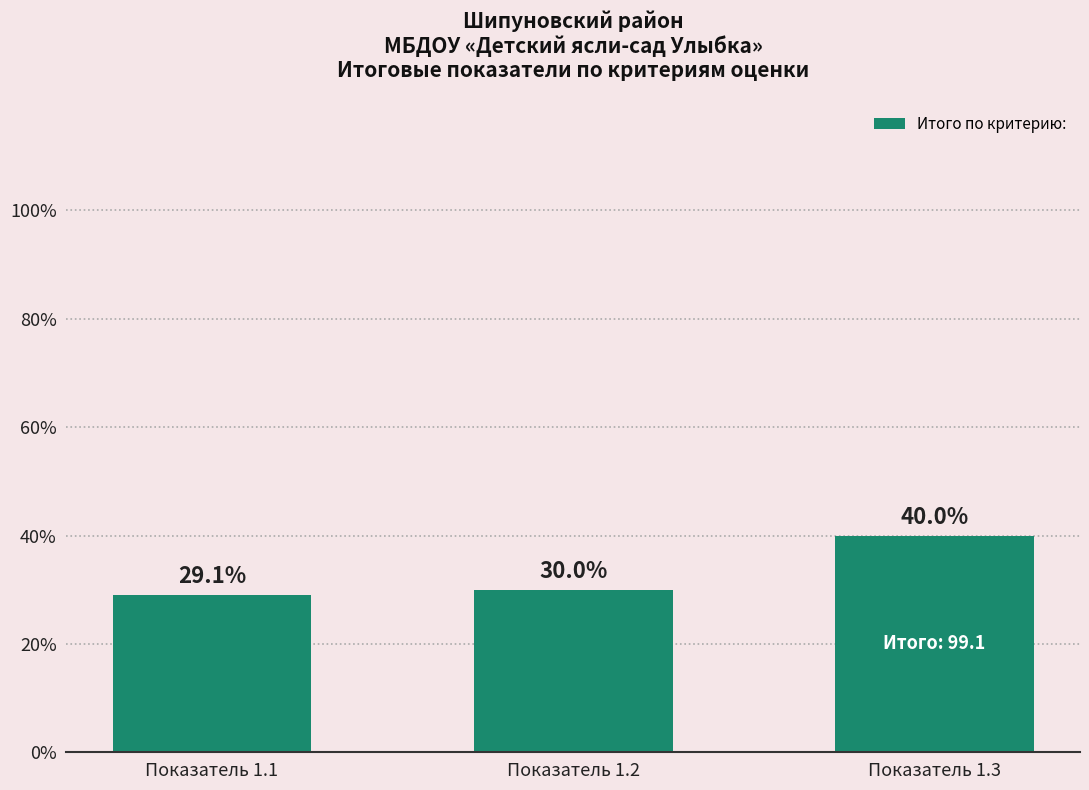

Count the number of data series in this chart.

1